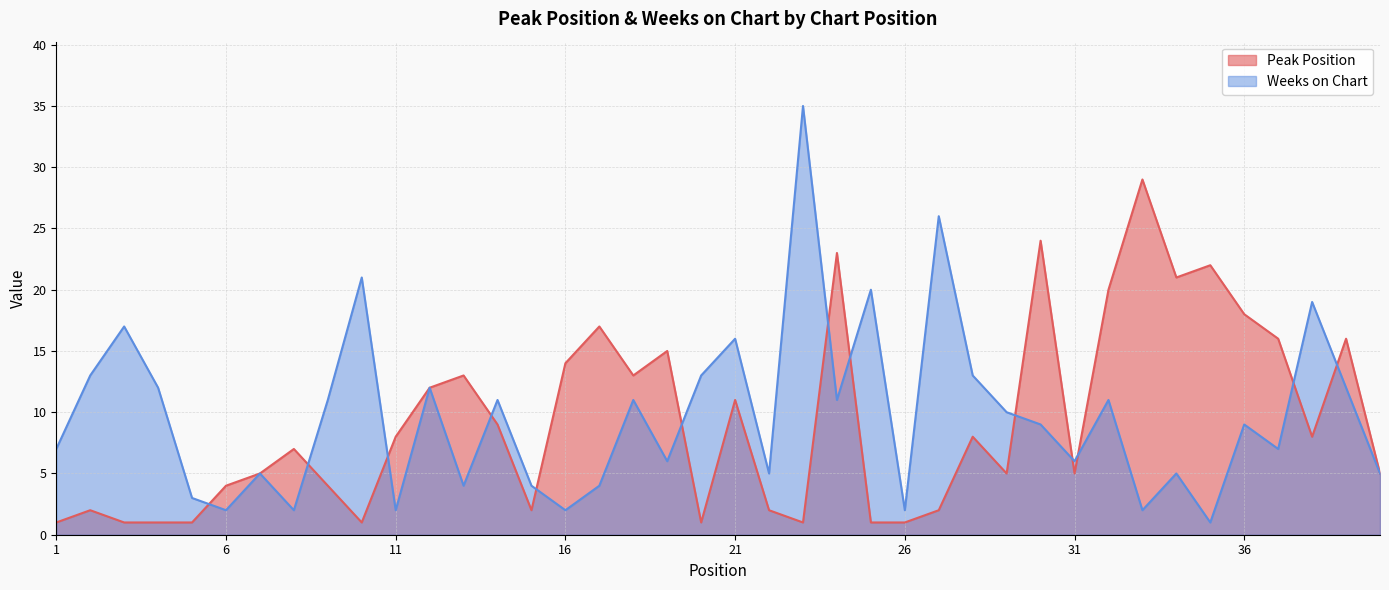

What is the spread (max minus min) of values at 29?

5